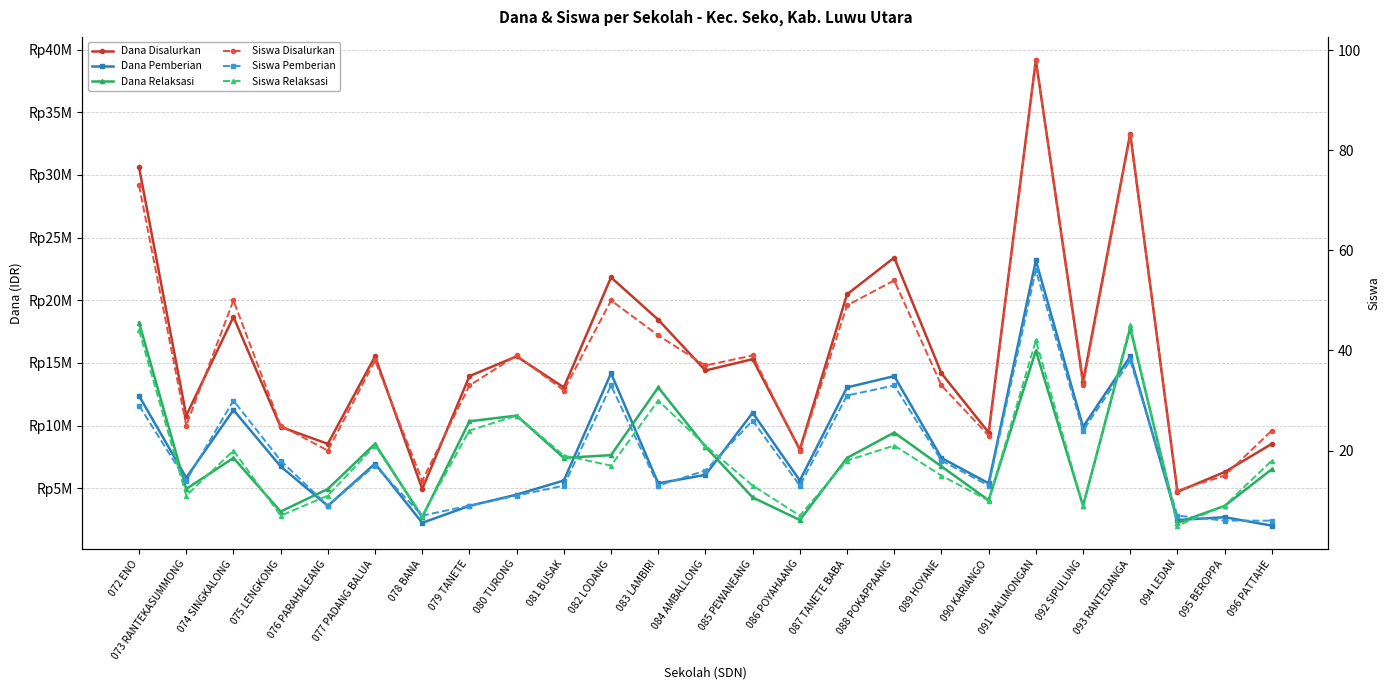

At which label is Dana Pemberian closest to 12600000?

072 ENO